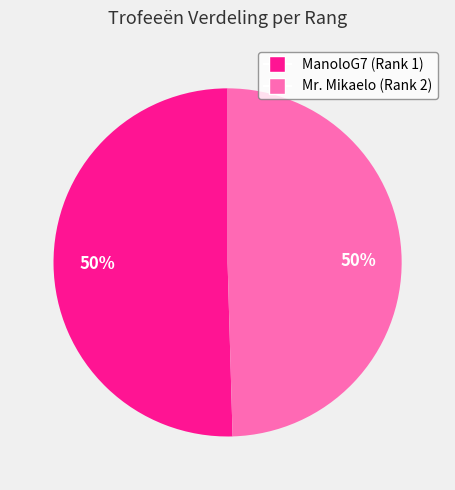

How many slices are in this pie chart?

2